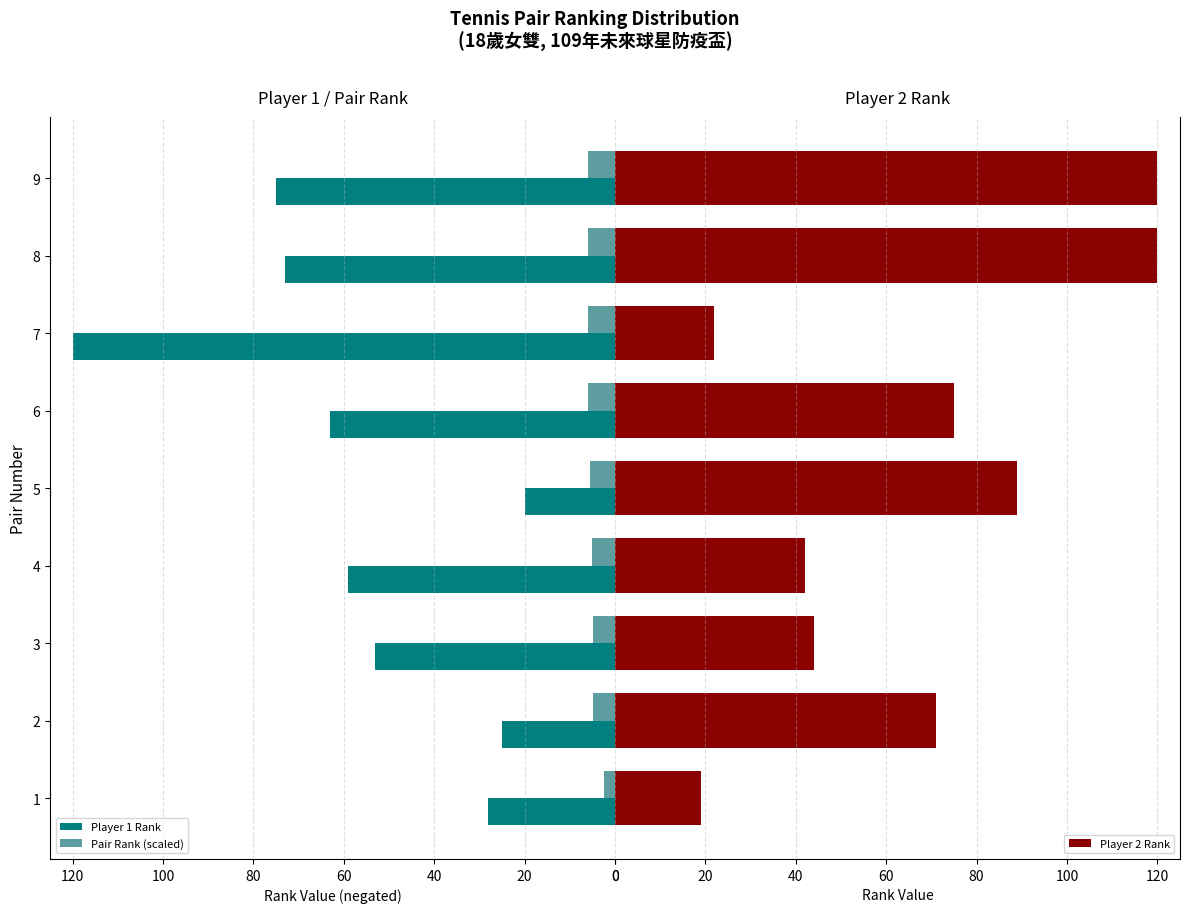

What is the highest value of the Player 2 Rank series?

120